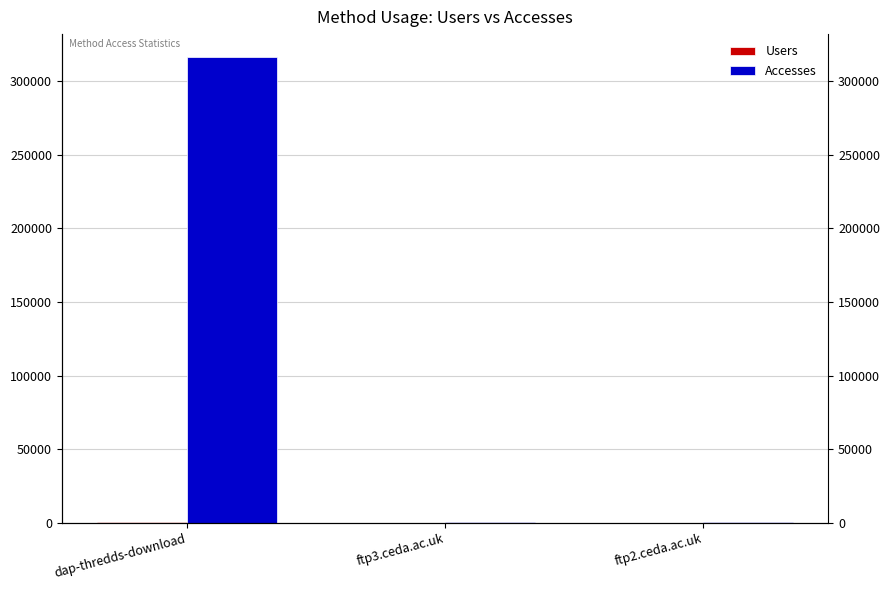

What is the difference between the maximum and minimum values in the Accesses series?

315923